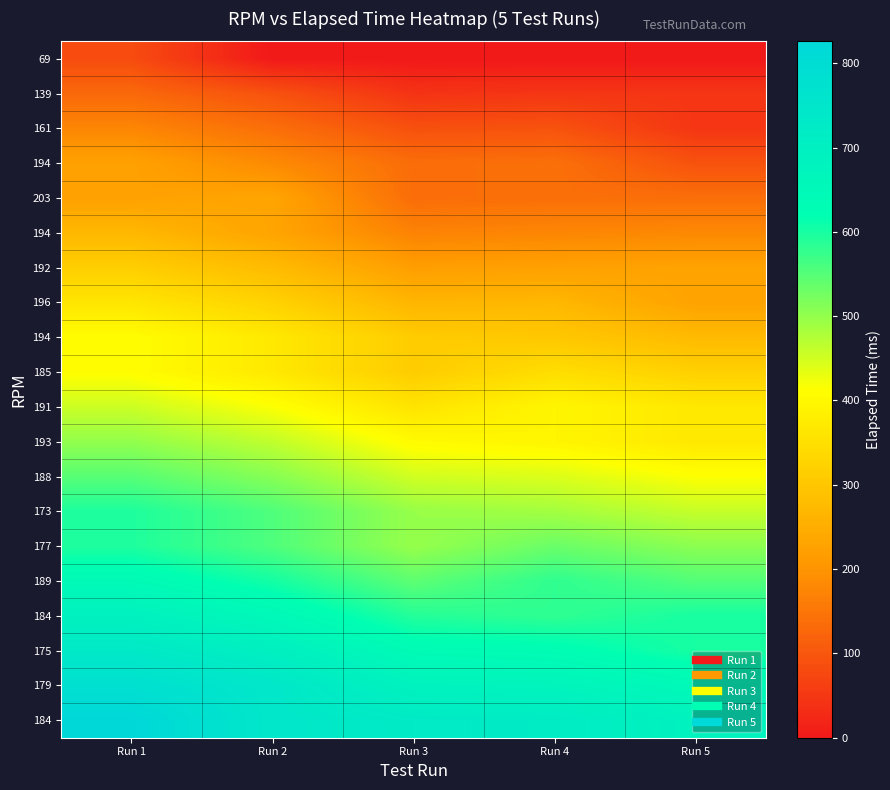

Which has a higher value, Run 4 or Run 1?

Run 1